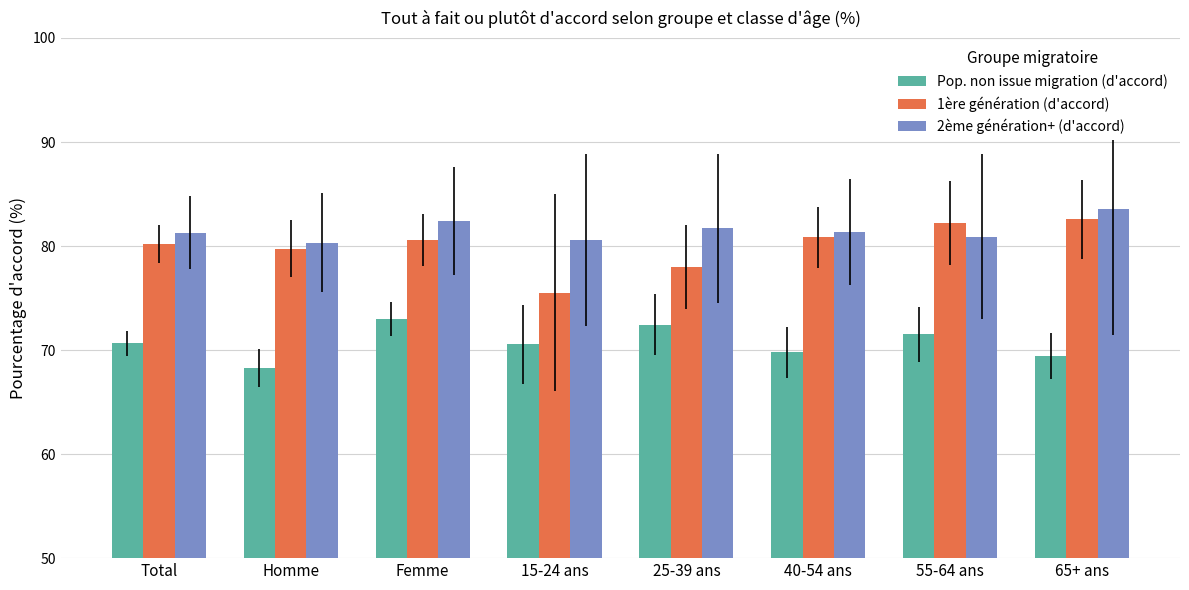

Which series has the largest range (max minus min)?

1ère génération (d'accord)